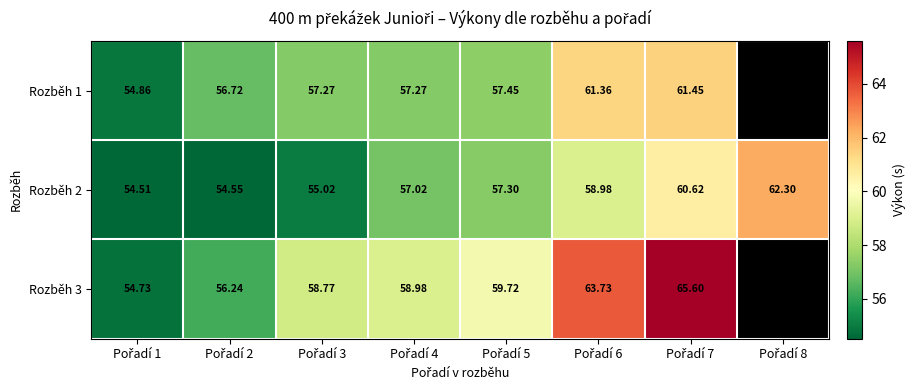

Where does the Rozběh 2 series first go above 57?

Pořadí 4